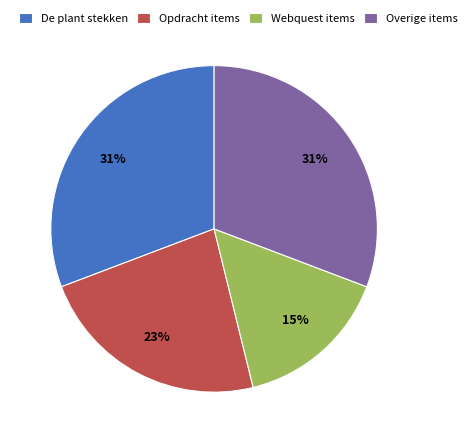

Is there a majority slice in this chart?

No